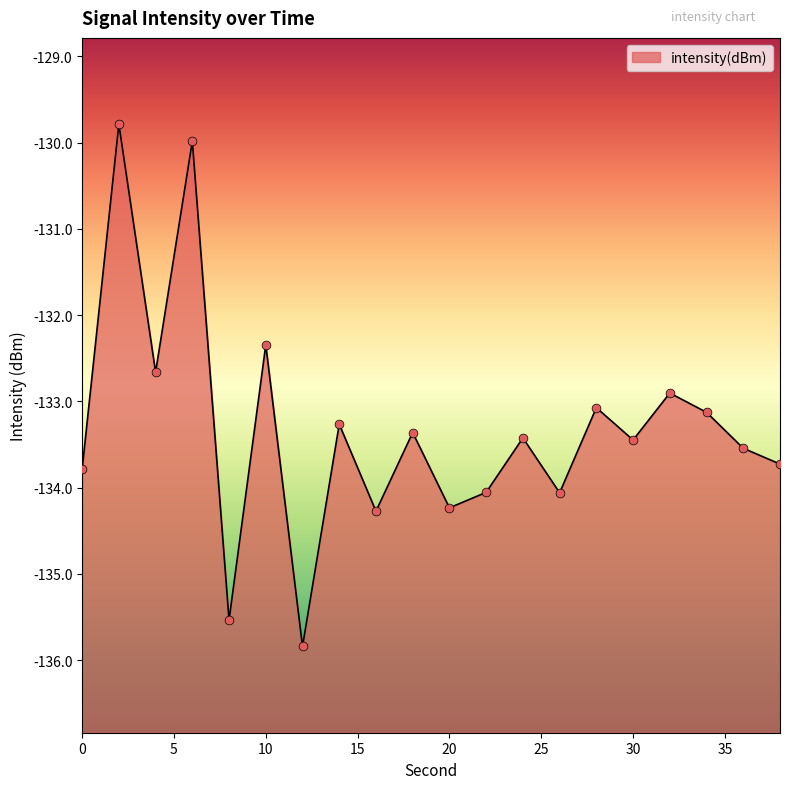

What is the change in value from 14 to 34?

+0.1